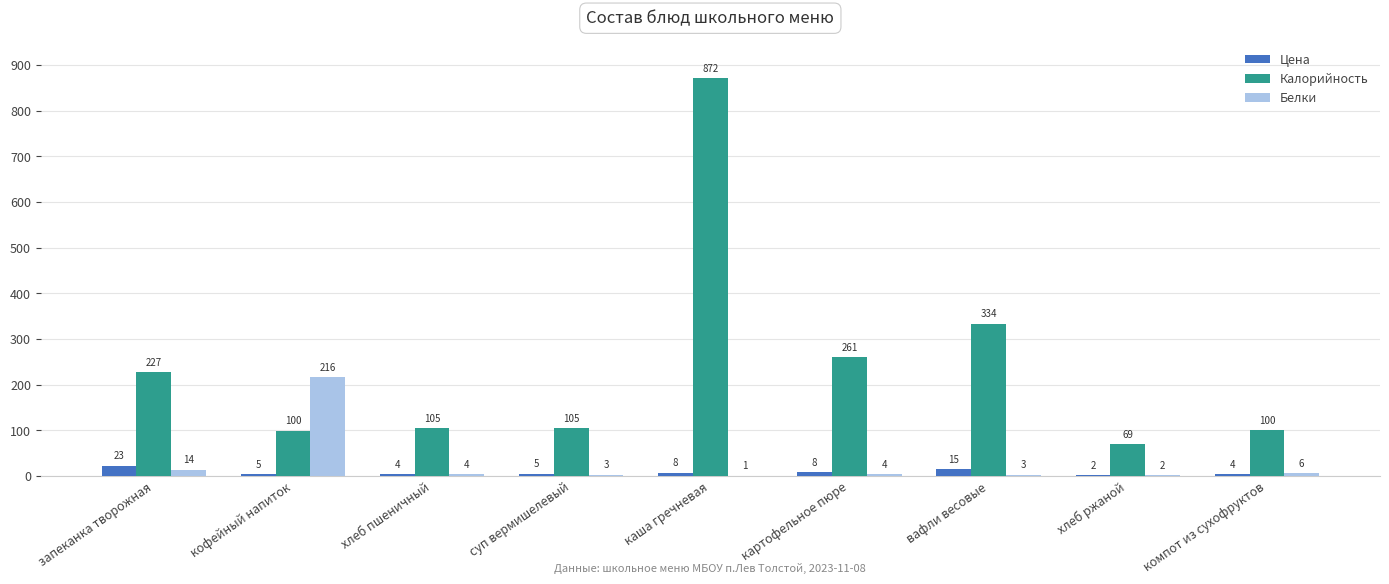

What is the sum of all Цена values?

74.2